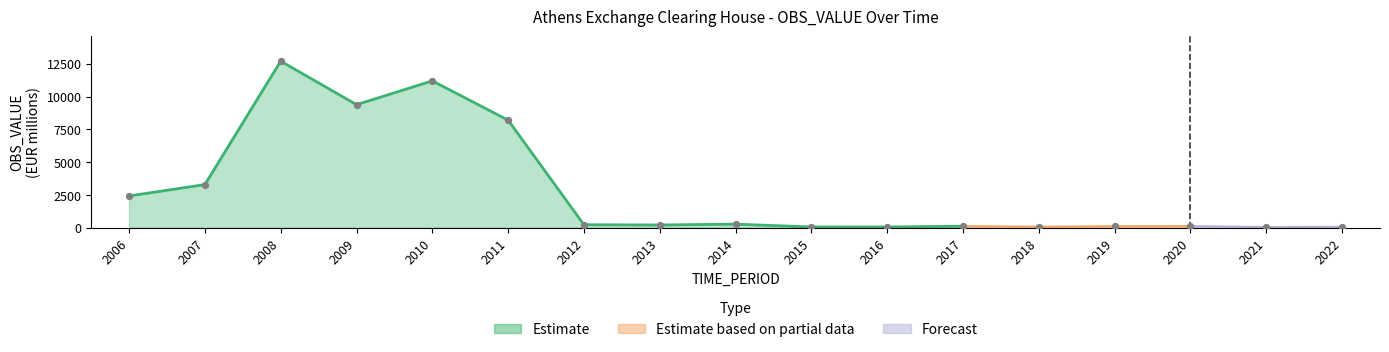

What is the ratio of the value at 2013 to the value at 2015?

3.7